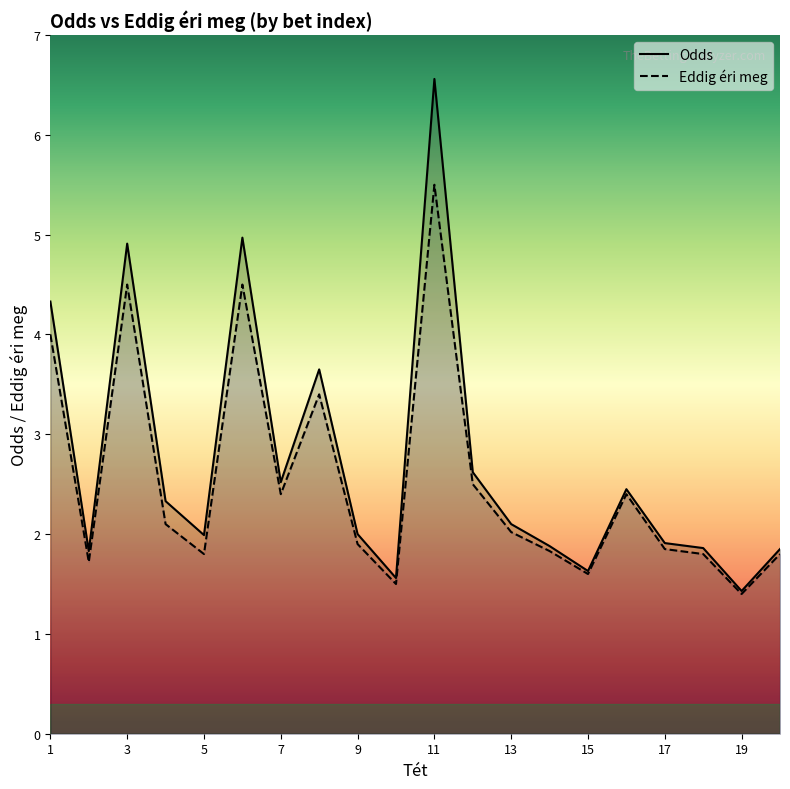

At which category does Eddig éri meg reach its first local peak?

3